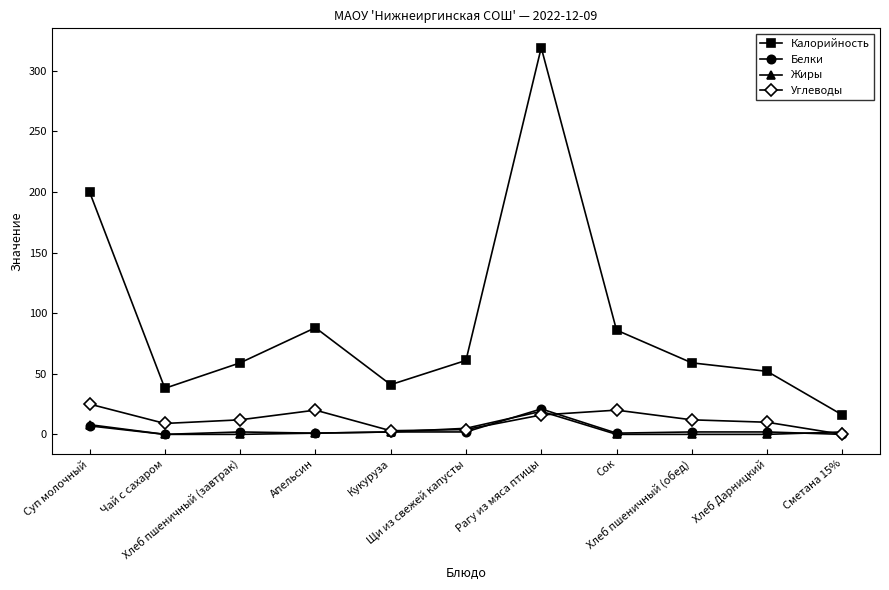

What is the sum of the Калорийность values at Суп молочный and Сметана 15%?

216